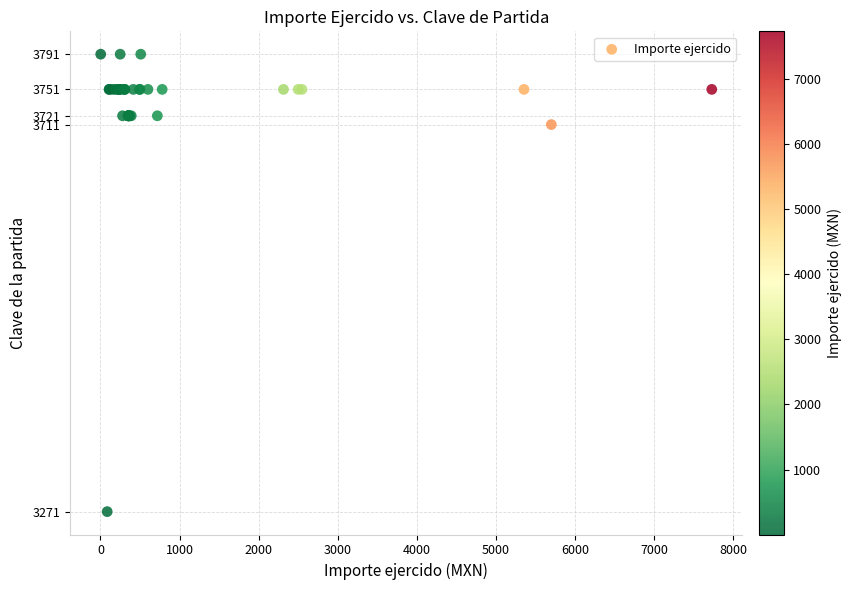

What Y value in the scatter plot is closest to 3531?

3711